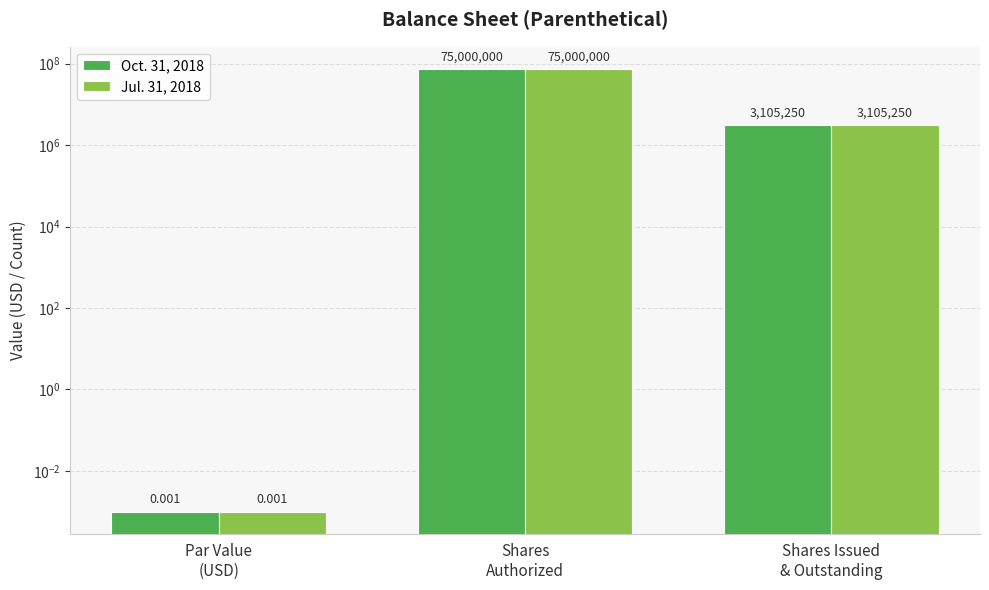

What is the label of the 1st bar from the left?

Par Value
(USD)